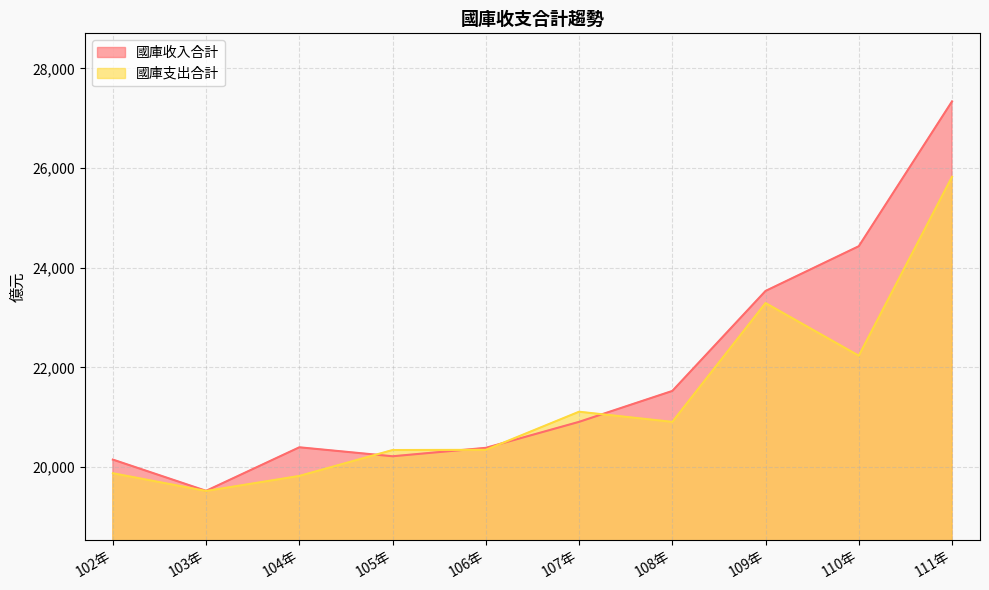

Reading left to right, extract all data points from this chart.

國庫收入合計: 102年=20148	103年=19521	104年=20395	105年=20215	106年=20384	107年=20906	108年=21526	109年=23534	110年=24432	111年=27339
國庫支出合計: 102年=19874	103年=19518	104年=19820	105年=20340	106年=20344	107年=21109	108年=20905	109年=23291	110年=22234	111年=25825